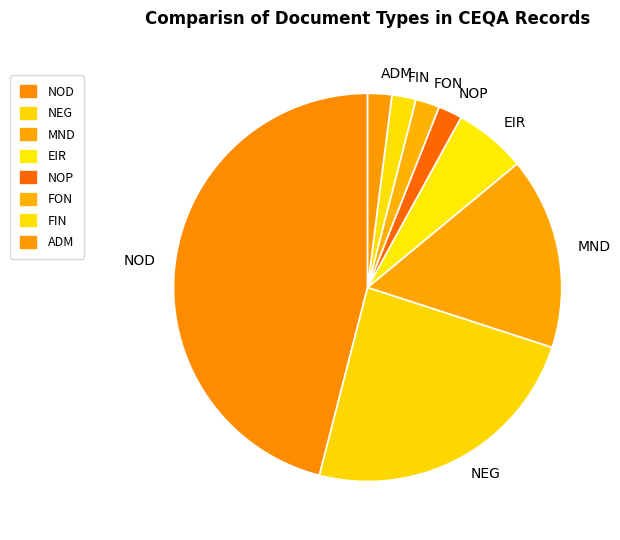

How many segments does this pie chart have?

8